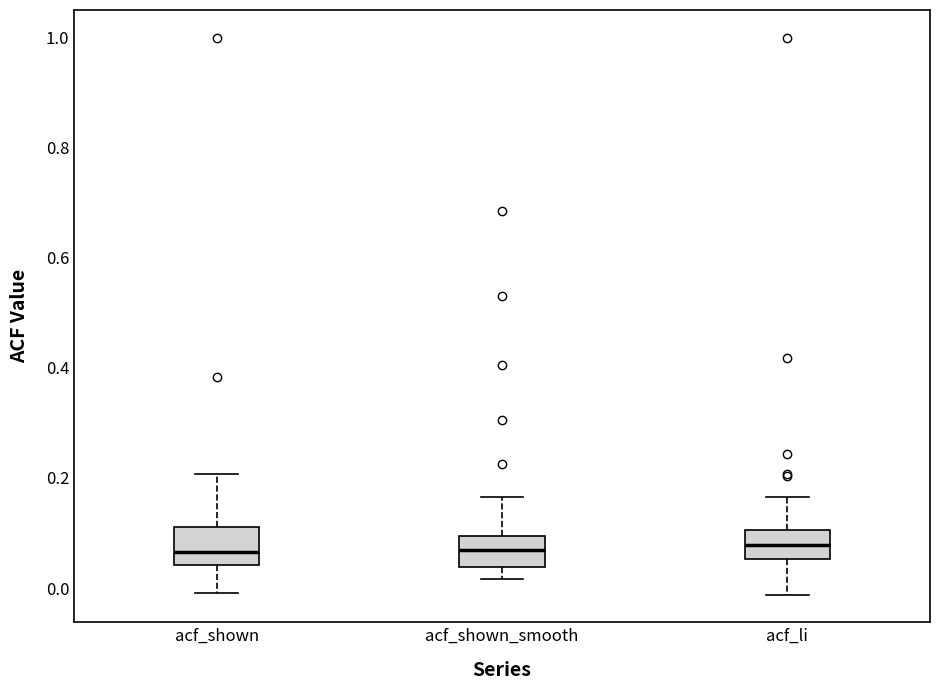

Reading left to right, transcribe this box plot: for each box, give where its median line is, the range the box spans, and where its two whiskers end, as read against the y-axis. The values are not printed on the chart, so give them approximately, as read against the axis.

acf_shown: median 0.06, box 0.04 to 0.12, whiskers 0.00 to 0.20
acf_shown_smooth: median 0.08, box 0.04 to 0.10, whiskers 0.02 to 0.16
acf_li: median 0.08, box 0.06 to 0.10, whiskers -0.02 to 0.16